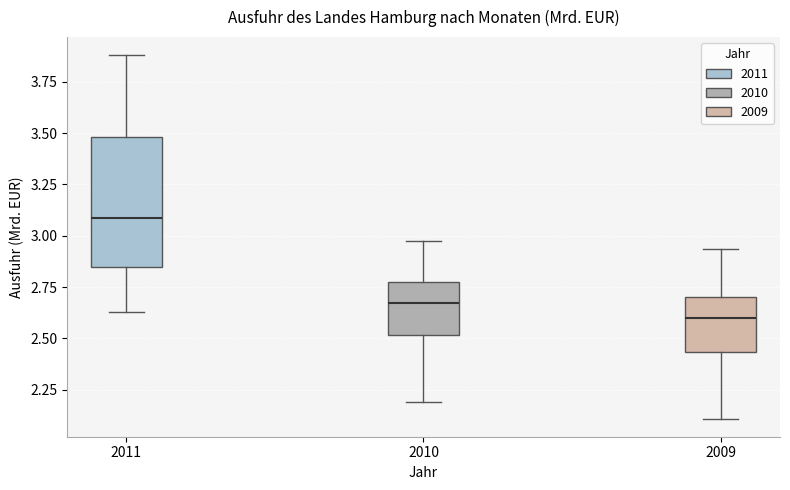

Which box's median line is the highest?

2011